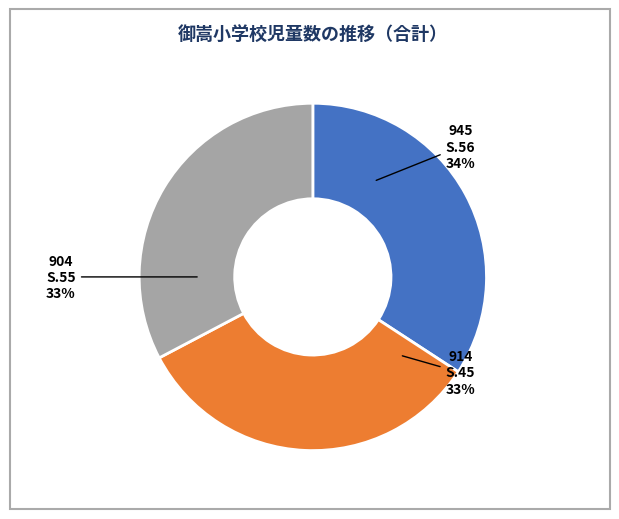

Combined, do S.45 and S.56 account for over 50%?

Yes